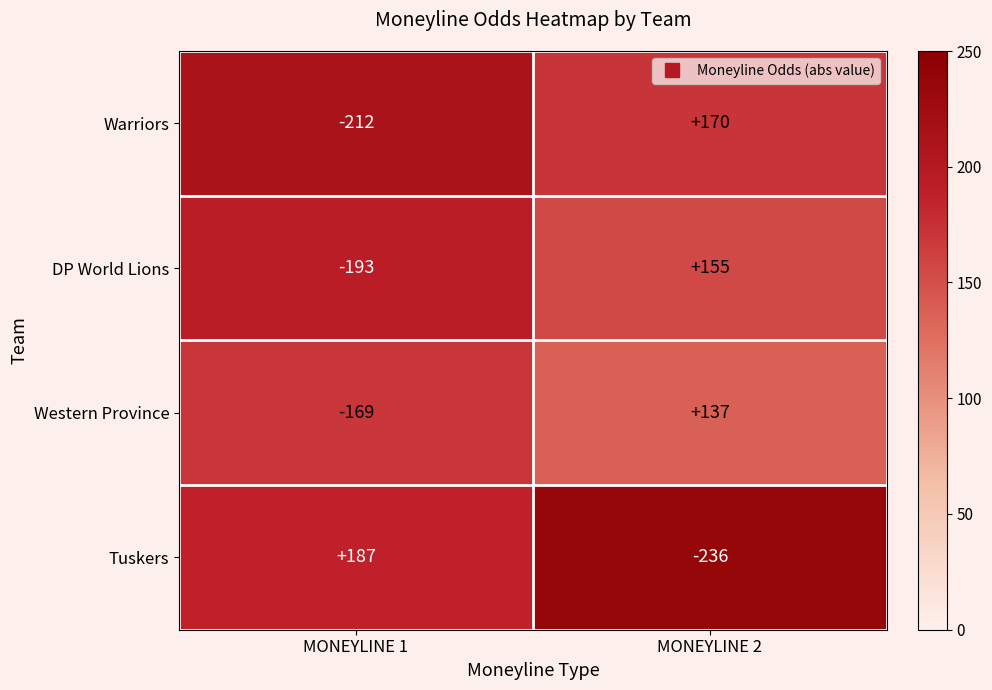

What is the difference between the highest and lowest values at MONEYLINE 2?

406